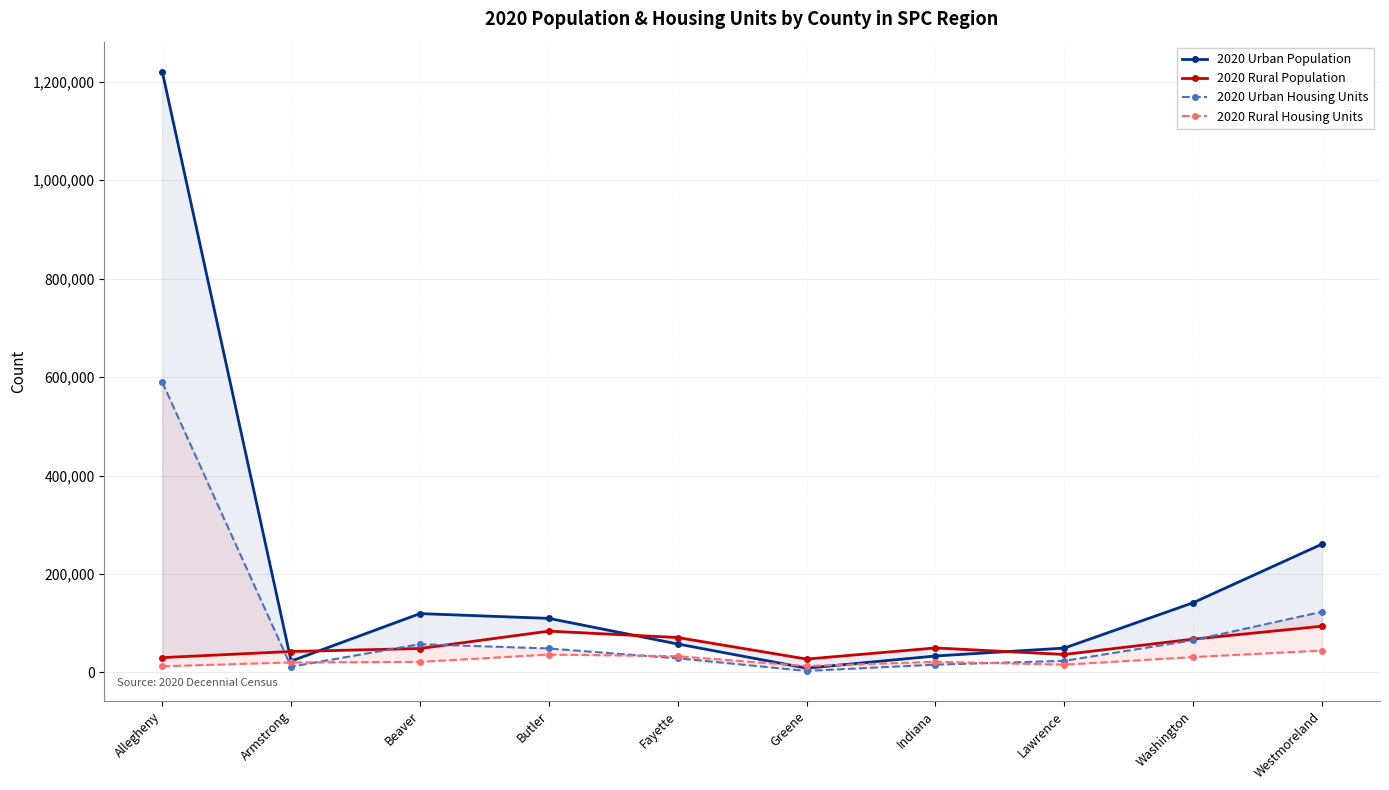

True or false: 2020 Urban Housing Units has a value of 175672 at Allegheny.

False